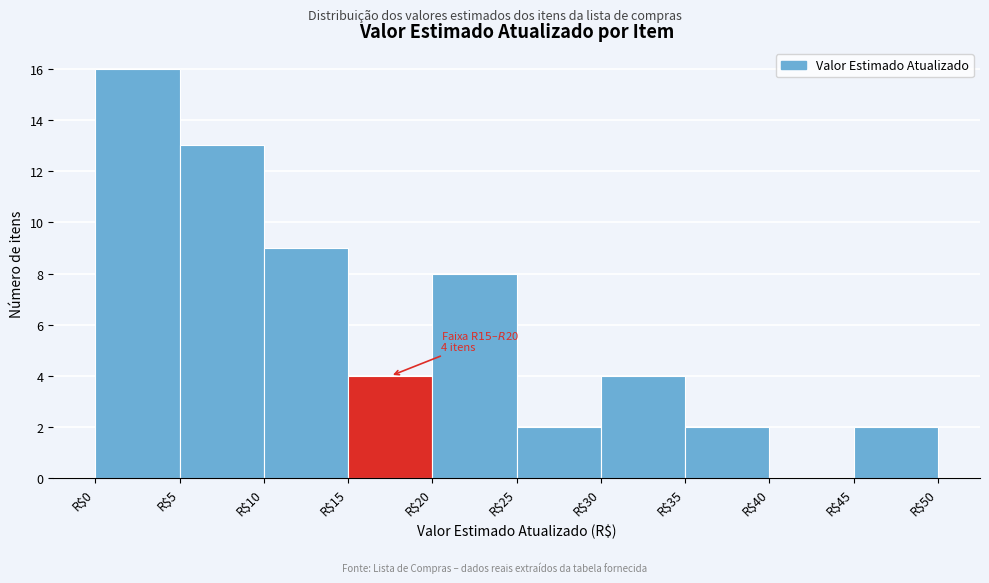

Over which range of the x-axis is the bar tallest?

0 to 5